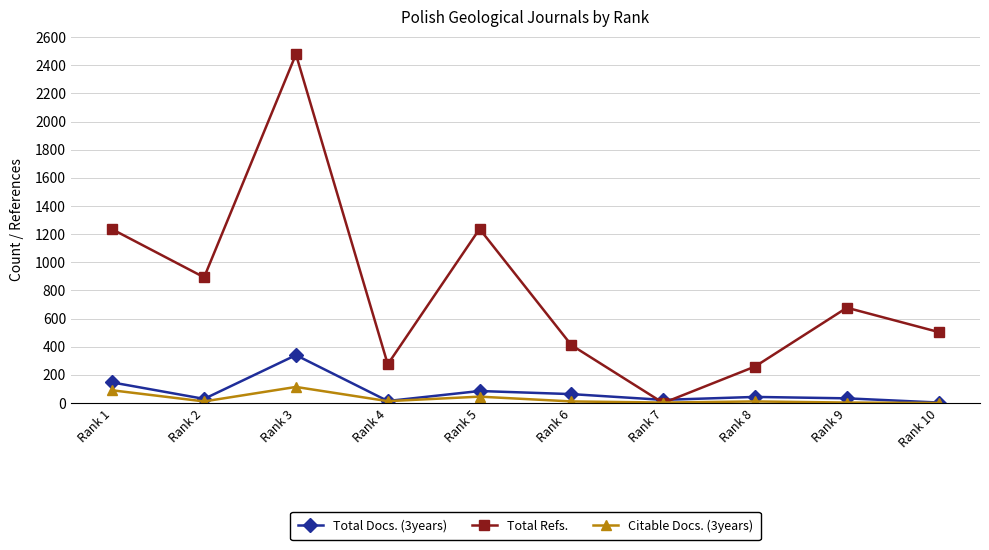

Rank the series by their maximum value, from highest to lowest.

Total Refs., Total Docs. (3years), Citable Docs. (3years)